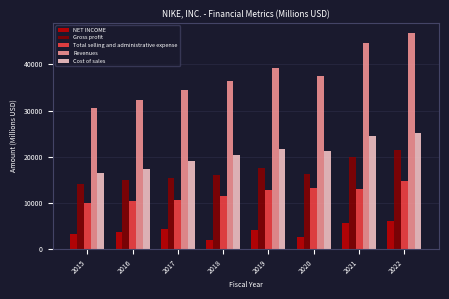

Which series has the largest range (max minus min)?

Revenues